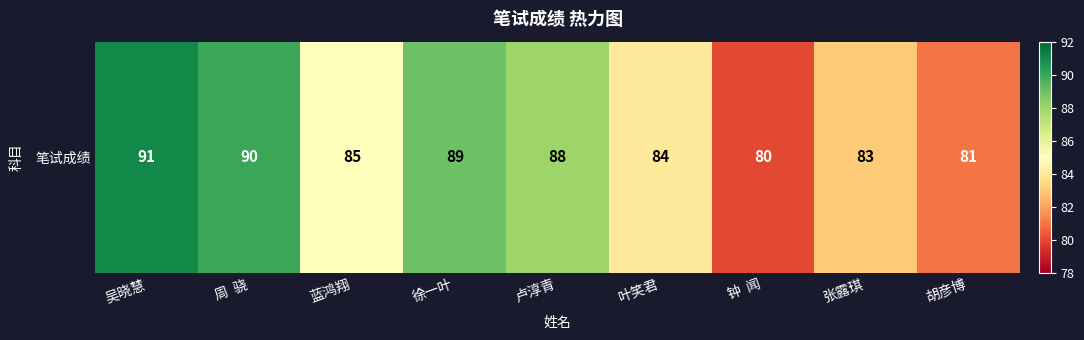

List the labels in order of value, largest first.

吴晓慧, 周  骁, 徐一叶, 卢淳青, 蓝鸿翔, 叶笑君, 张露琪, 胡彦博, 钟  闻